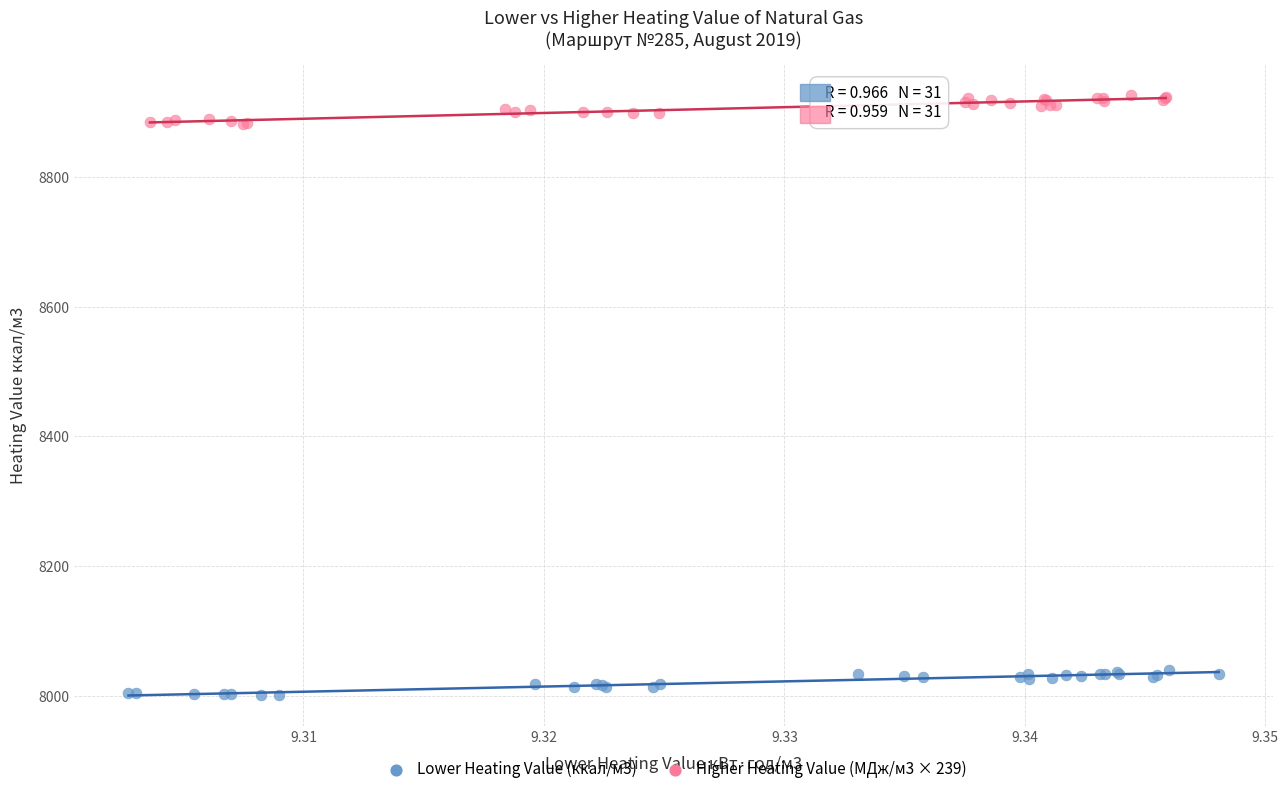

Which series reaches the minimum Y coordinate?

Lower Heating Value (ккал/м3)